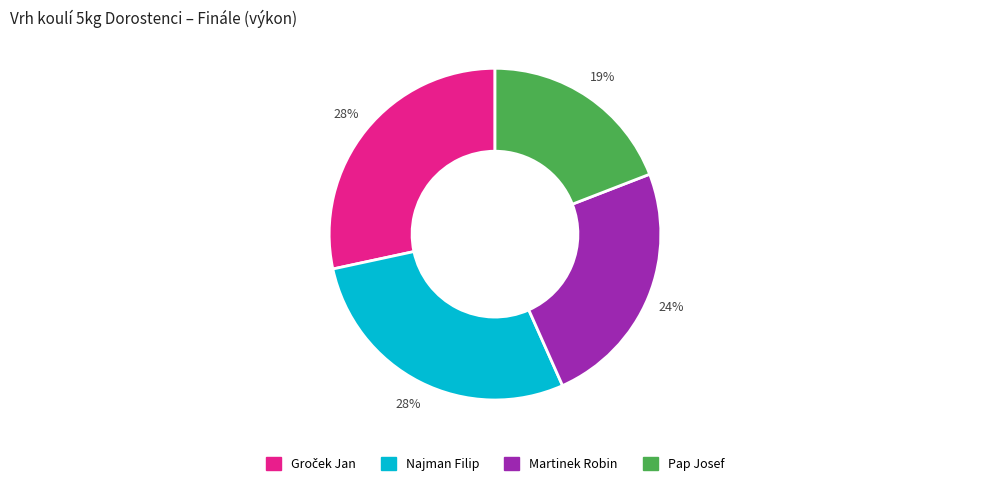

To the nearest percent, what is the difference between the largest and smallest slice percentages?

9%